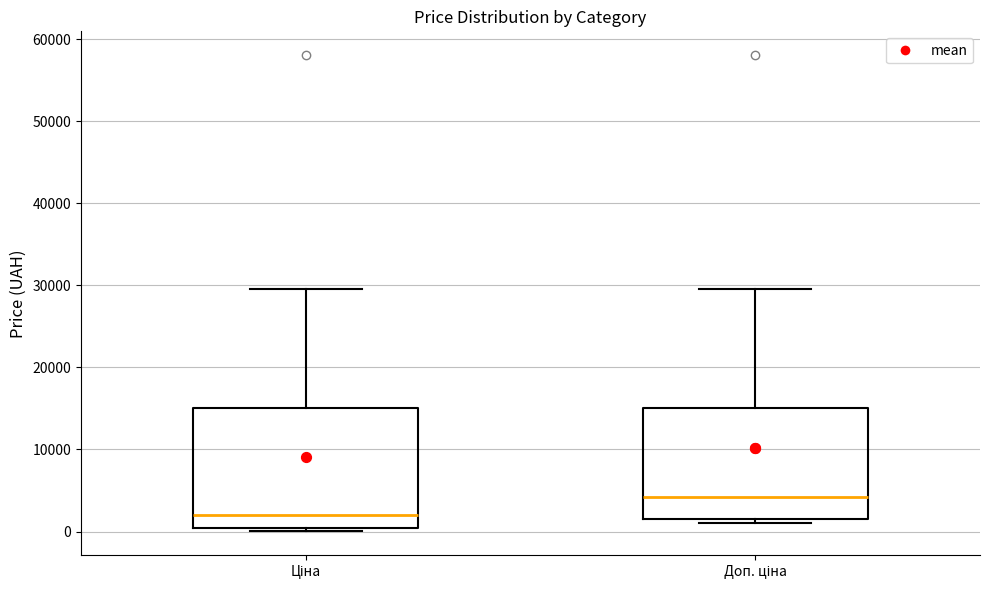

Reading left to right, transcribe this box plot: for each box, give where its median line is, the range the box spans, and where its two whiskers end, as read against the y-axis. The values are not printed on the chart, so give them approximately, as read against the axis.

Ціна: median 2000, box 0 to 15000, whiskers 0 (just below the box's lower edge) to 30000
Доп. ціна: median 4000, box 2000 to 15000, whiskers 1000 to 30000